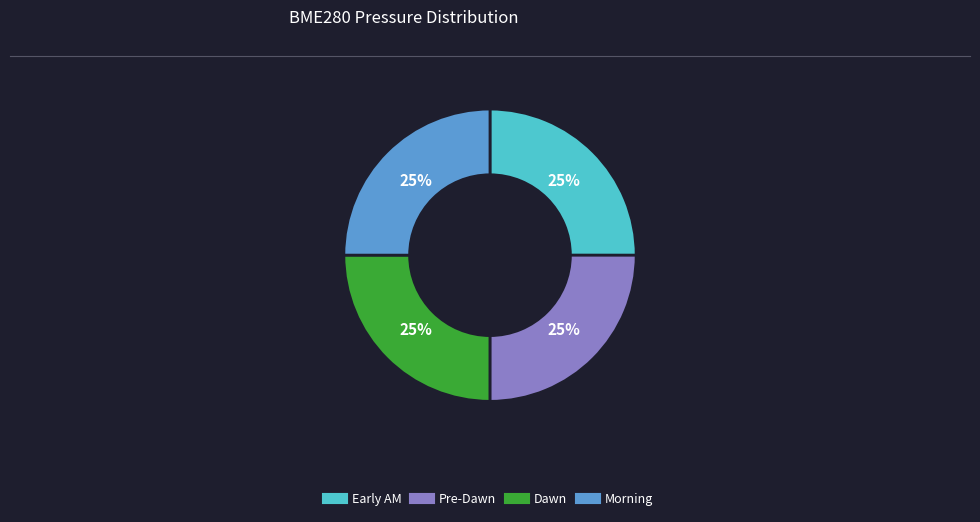

Is there a majority slice in this chart?

No